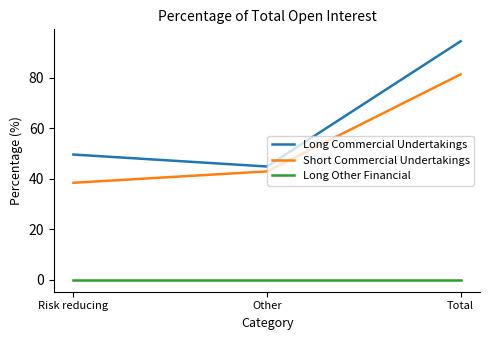

Reading left to right, list all the values displayed in this chart.

Long Commercial Undertakings: 49.6	44.9	94.5
Short Commercial Undertakings: 38.4	43.0	81.4
Long Other Financial: 0.0	0.0	0.0